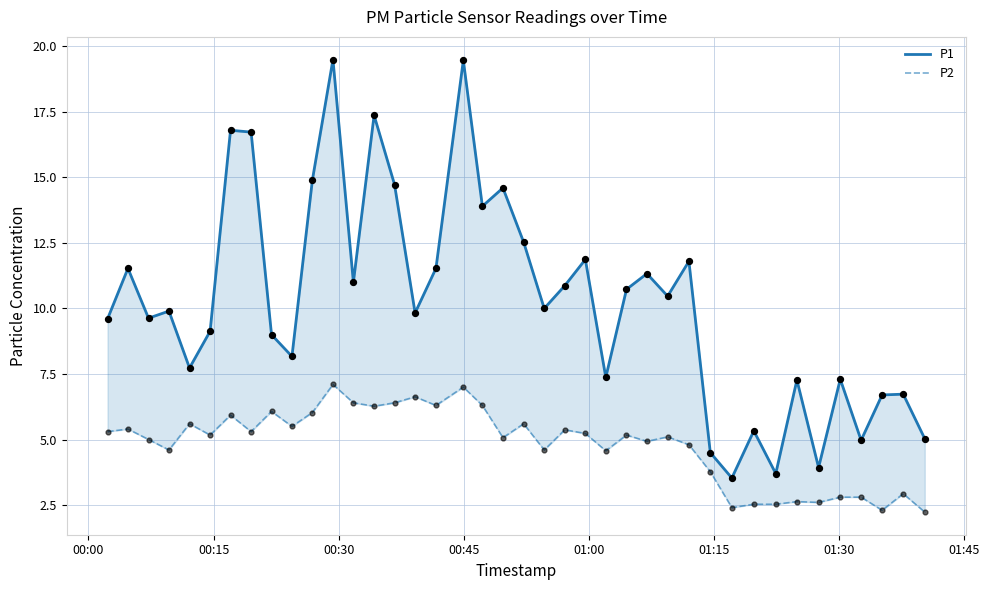

Which series has the largest total across all categories?

P1